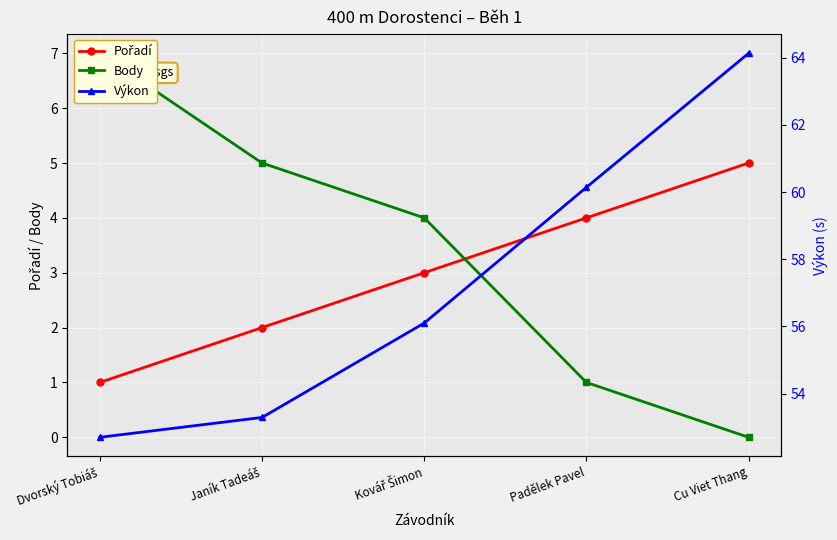

What are all the series names shown in the legend?

Pořadí, Body, Výkon